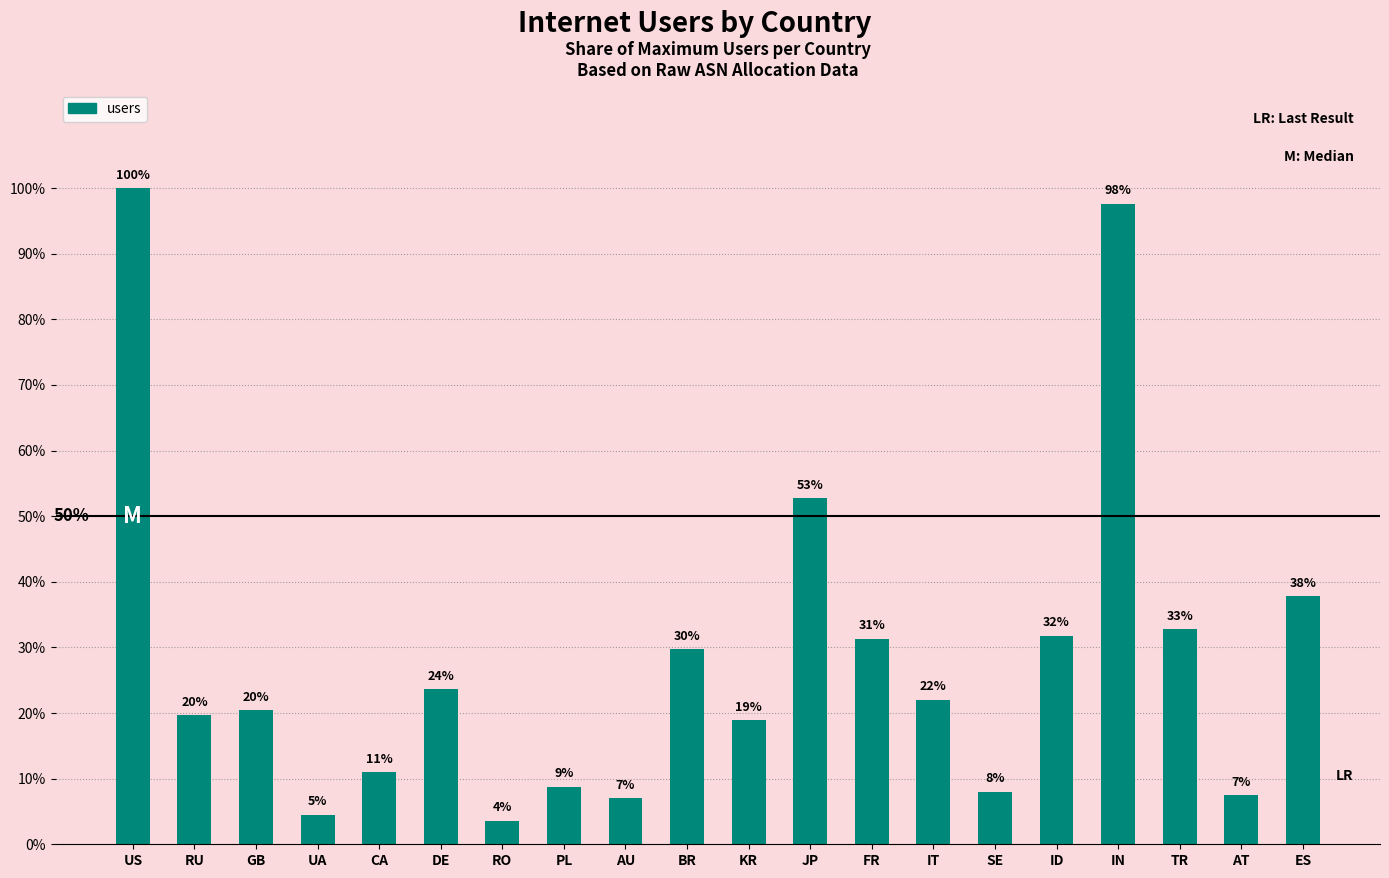

Are the bars horizontal?

No